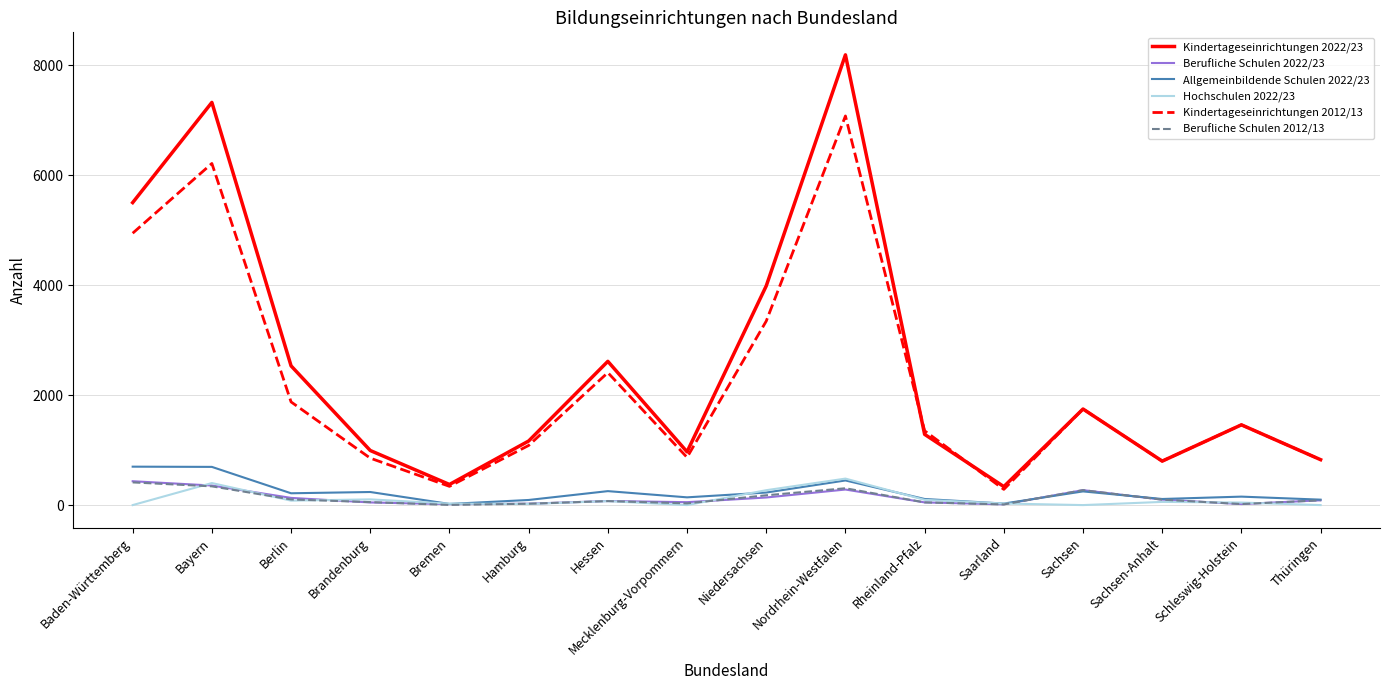

Does the chart have visible grid lines?

Yes